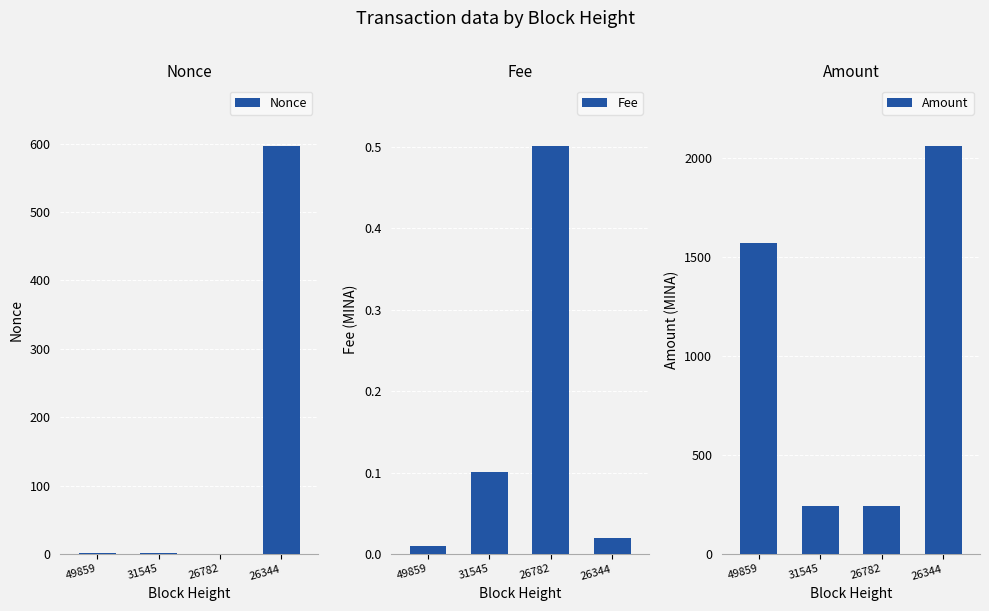

Between 49859 and 26782, which series saw the biggest shift?

Amount